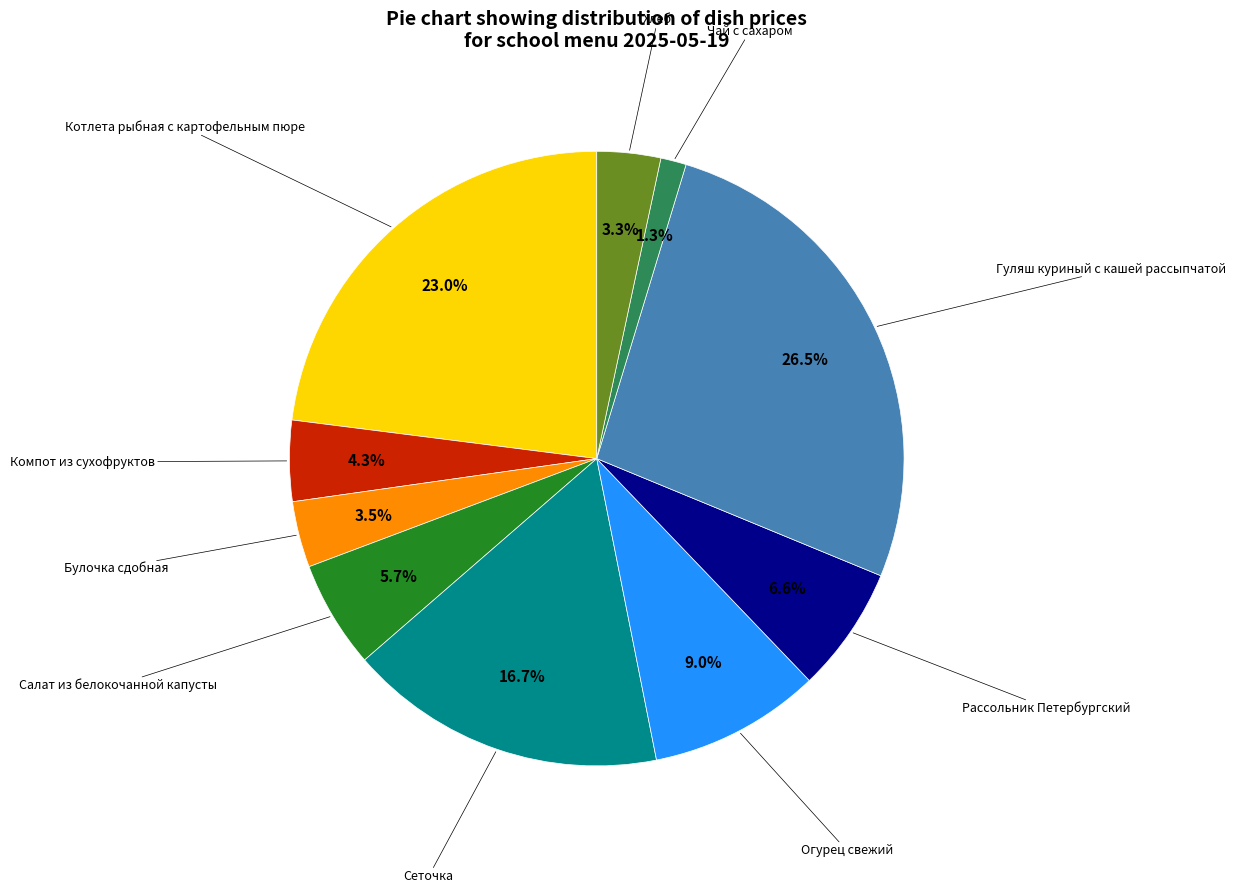

Is there a majority slice in this chart?

No